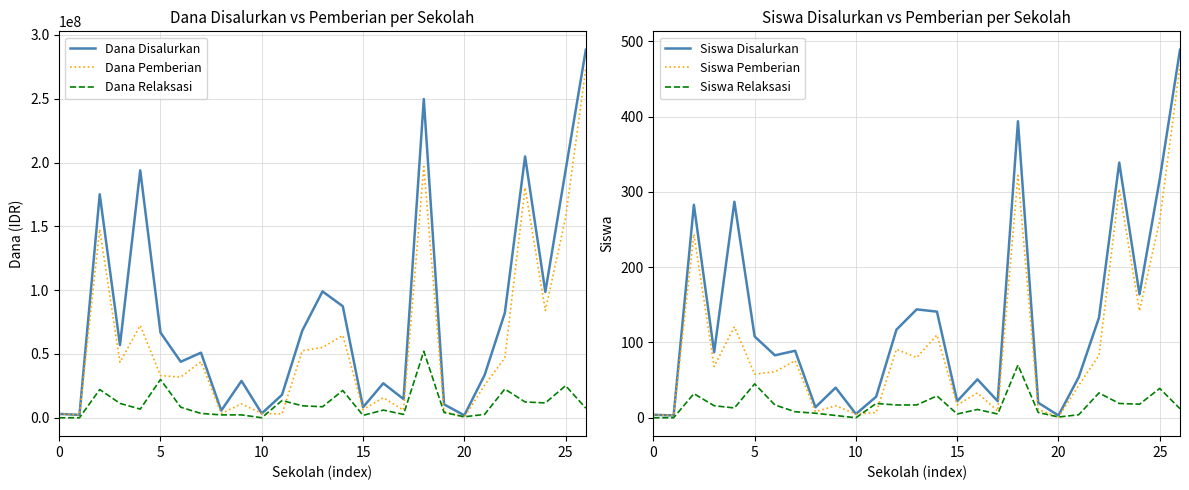

What is the maximum value for Dana Disalurkan?

288375000